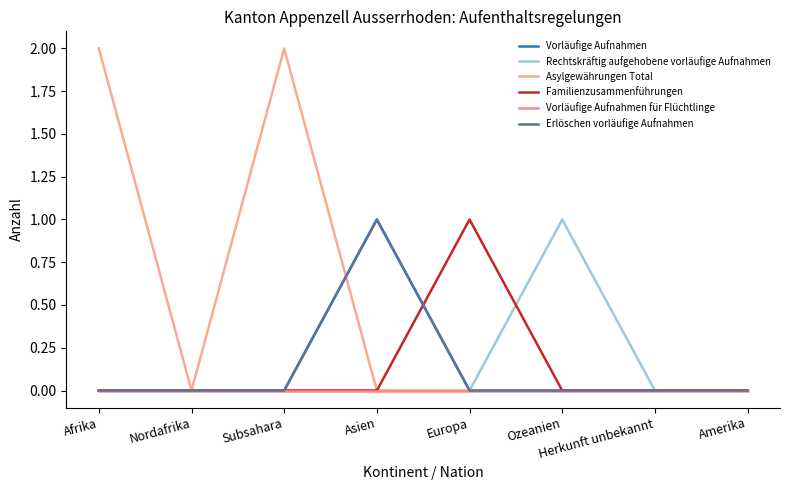

True or false: Familienzusammenführungen and Asylgewährungen Total cross at least once.

False